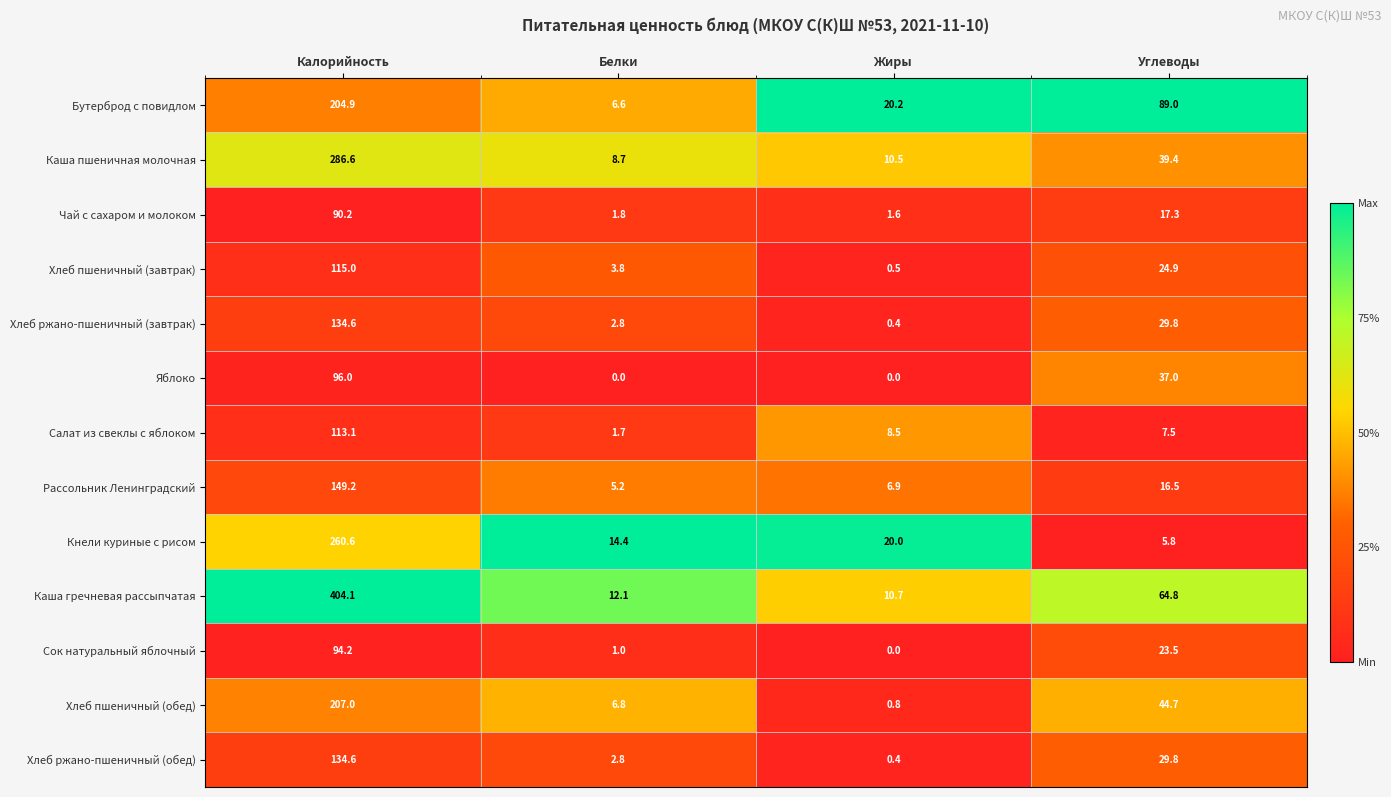

The value of Каша пшеничная молочная at Жиры is 16.0. True or false?

False